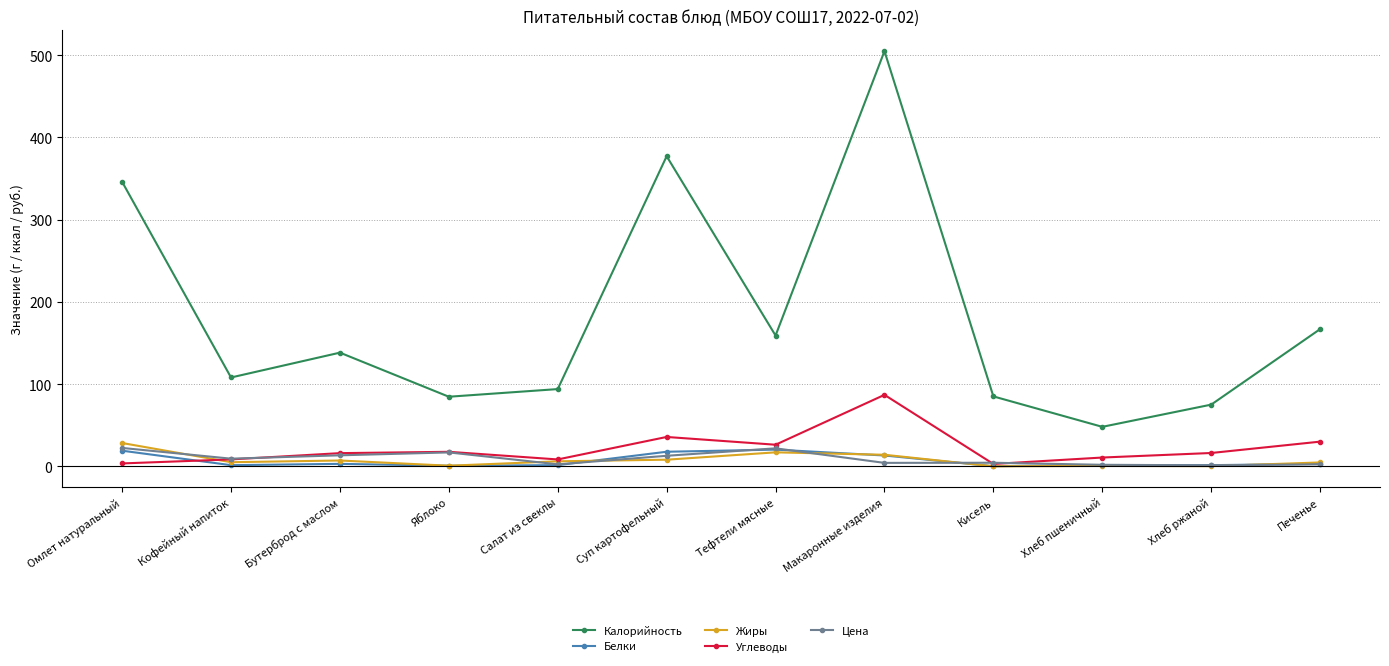

At which label does Углеводы reach its peak?

Макаронные изделия